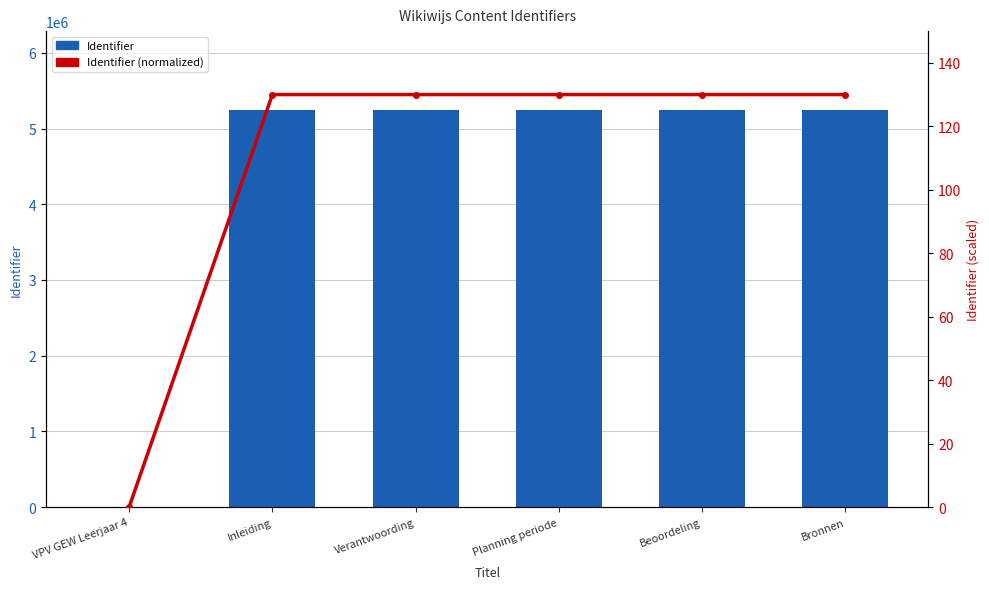

At which label is Identifier closest to 2619775?

Inleiding